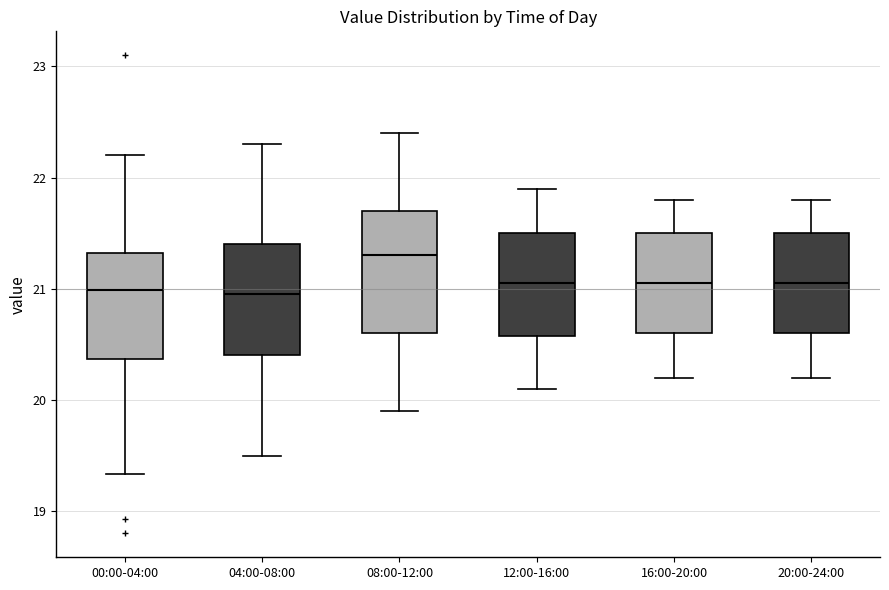

Reading left to right, transcribe this box plot: for each box, give where its median line is, the range the box spans, and where its two whiskers end, as read against the y-axis. The values are not printed on the chart, so give them approximately, as read against the axis.

00:00-04:00: median 21.0, box 20.4 to 21.3, whiskers 19.3 to 22.2
04:00-08:00: median 21.0, box 20.4 to 21.4, whiskers 19.5 to 22.3
08:00-12:00: median 21.3, box 20.6 to 21.7, whiskers 19.9 to 22.4
12:00-16:00: median 21.1, box 20.6 to 21.5, whiskers 20.1 to 21.9
16:00-20:00: median 21.1, box 20.6 to 21.5, whiskers 20.2 to 21.8
20:00-24:00: median 21.1, box 20.6 to 21.5, whiskers 20.2 to 21.8